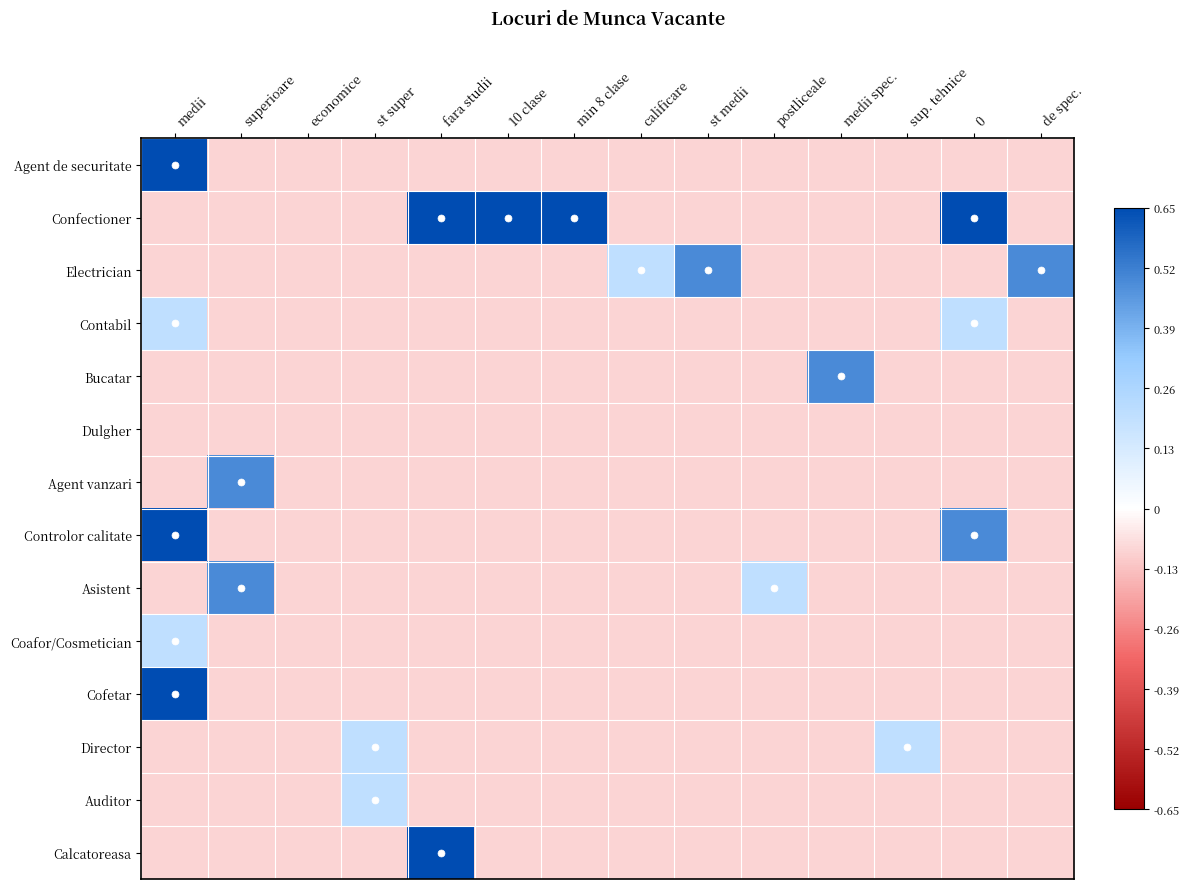

Which series has the largest total across all categories?

Confectioner